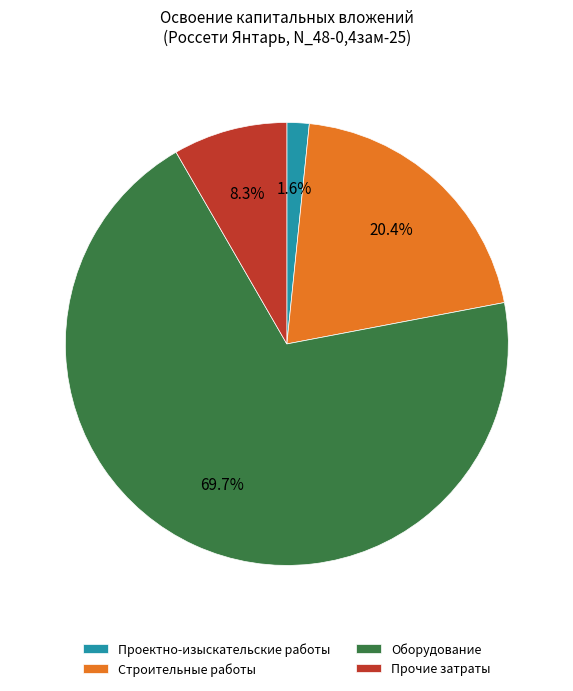

Is it true that Прочие затраты is 8% of the pie?

True